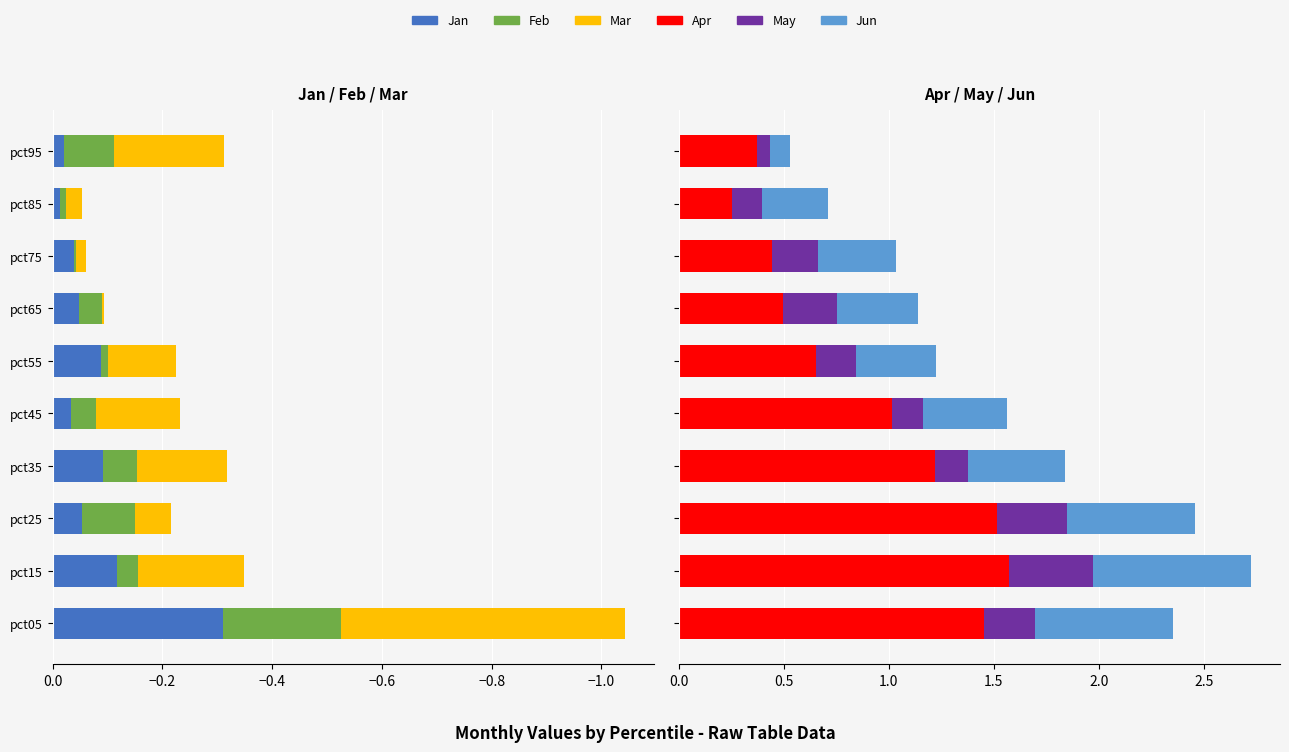

How many series are shown in this chart?

6